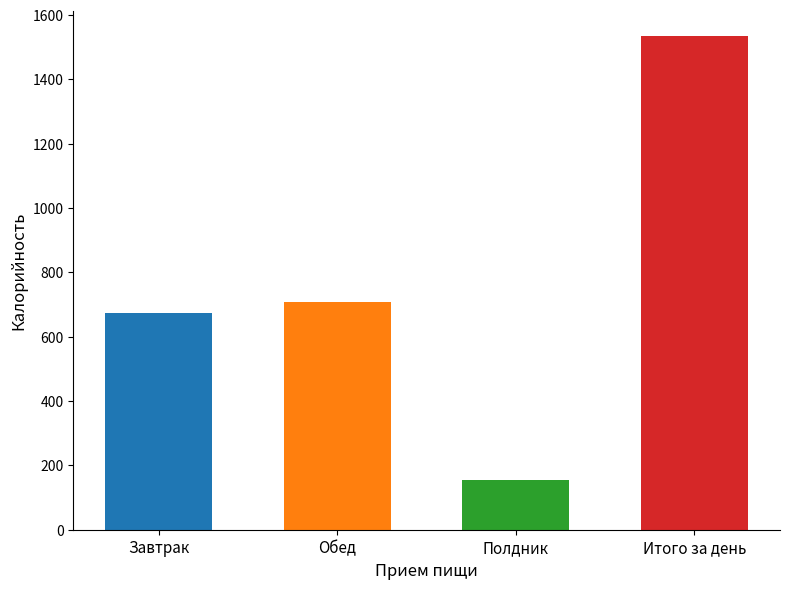

What is the change in value from Обед to Итого за день?

+827.6